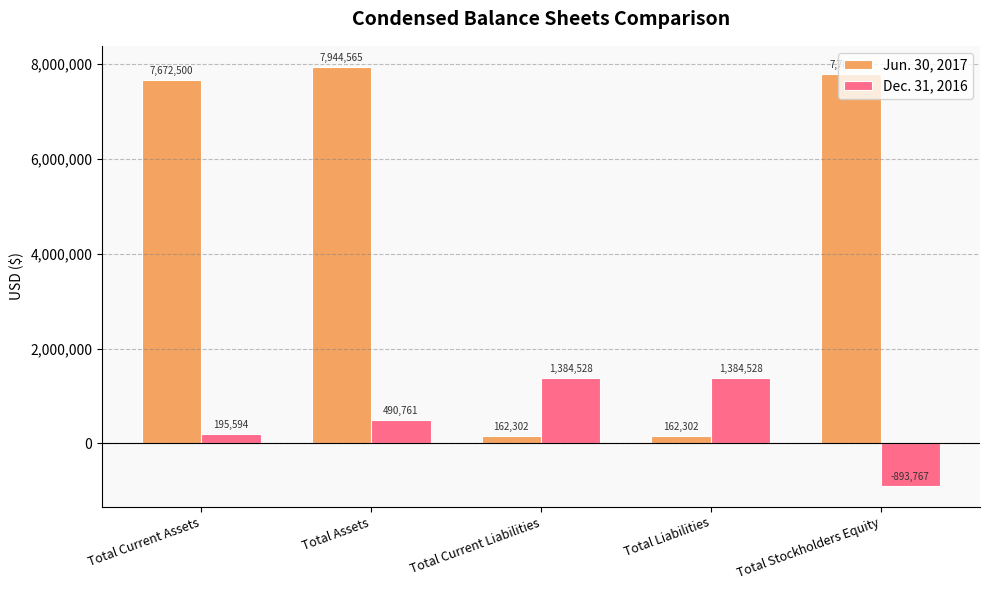

How many series are shown in this chart?

2